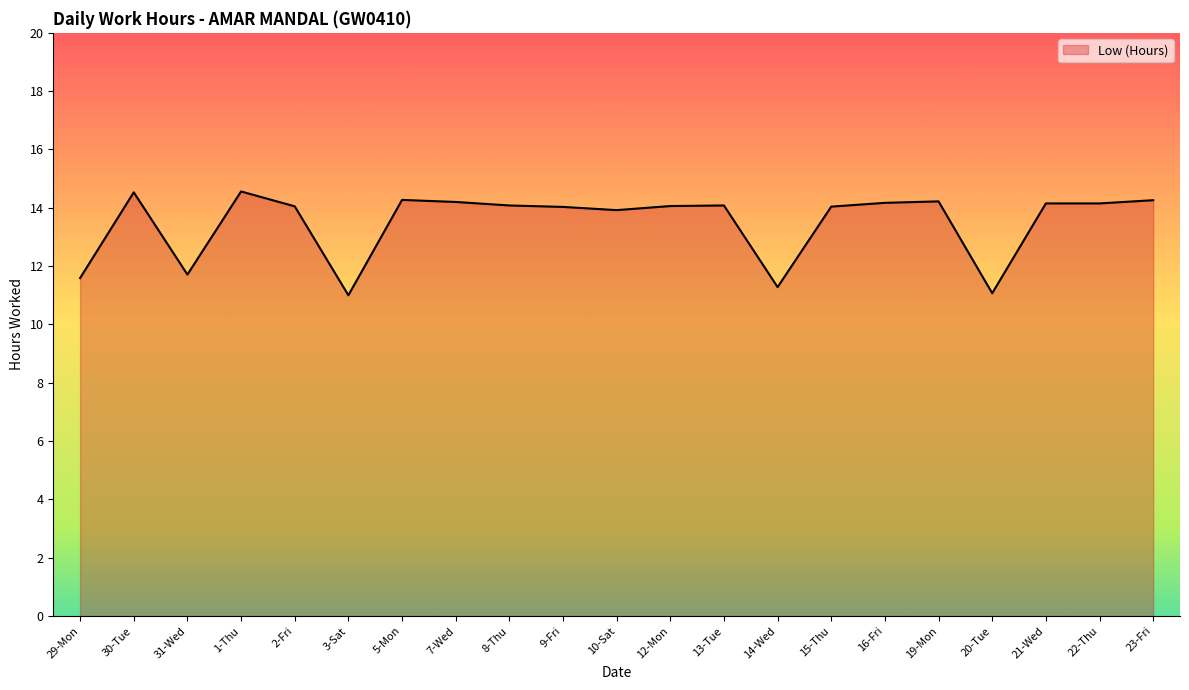

How many lines are shown in the chart?

1